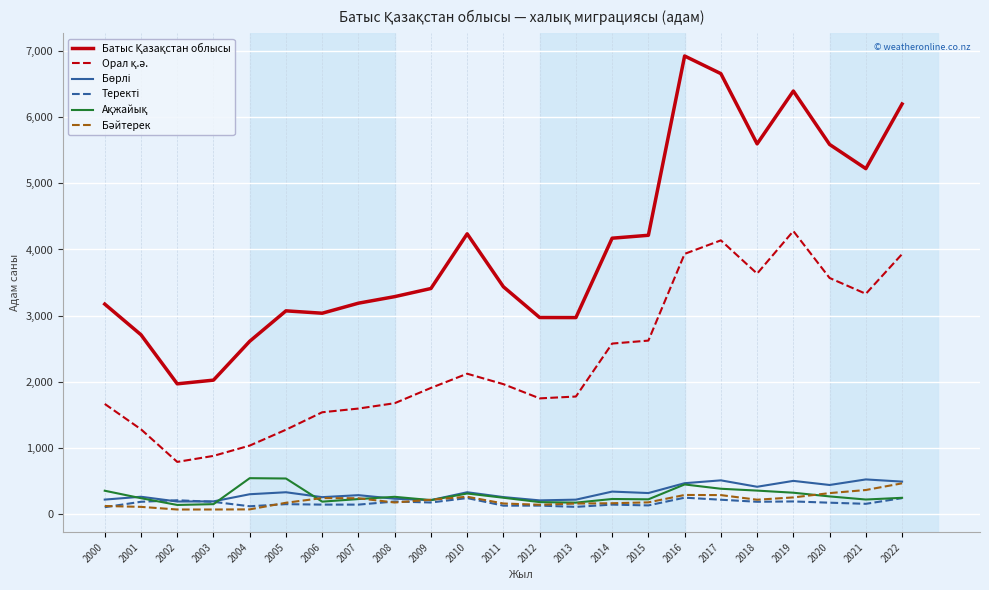

Which category has the highest value across all series?

2016